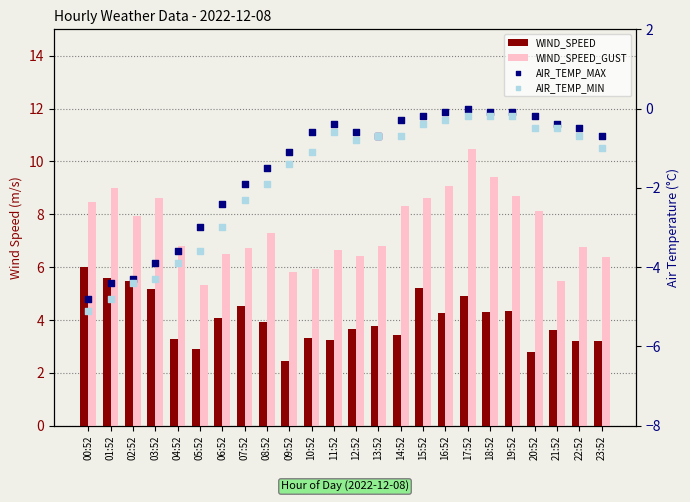

Is the value of AIR_TEMP_MIN at 06:52 greater than the value of WIND_SPEED_GUST at 09:52?

No